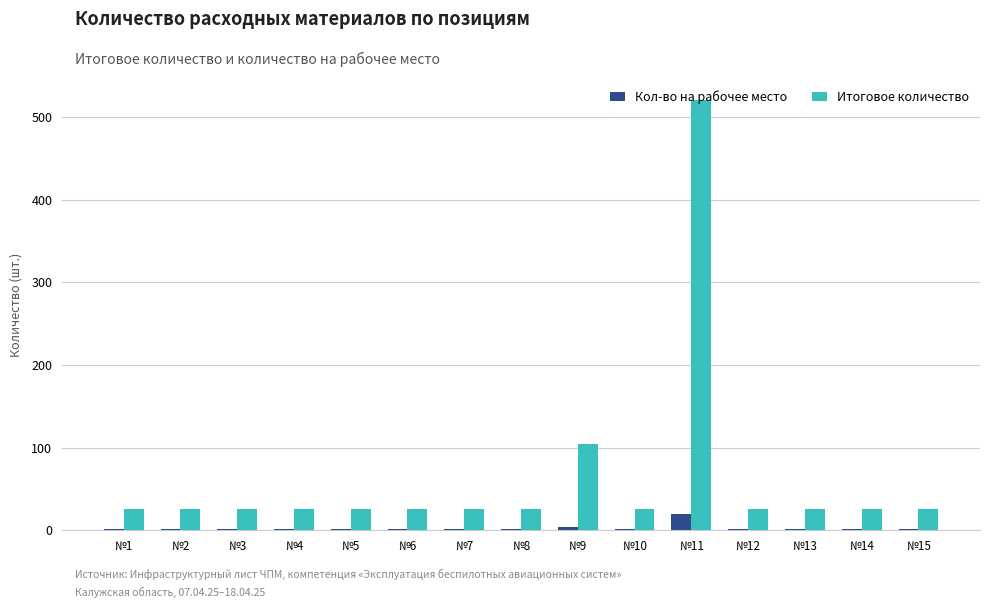

Which series has the largest total across all categories?

Итоговое количество